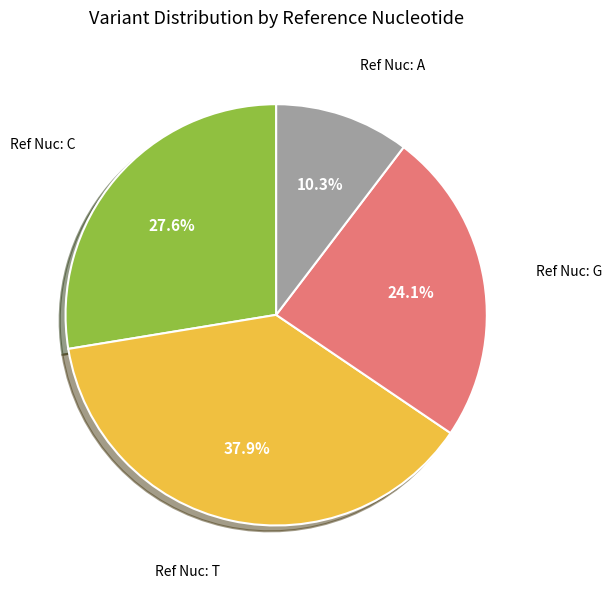

Is there a majority slice in this chart?

No